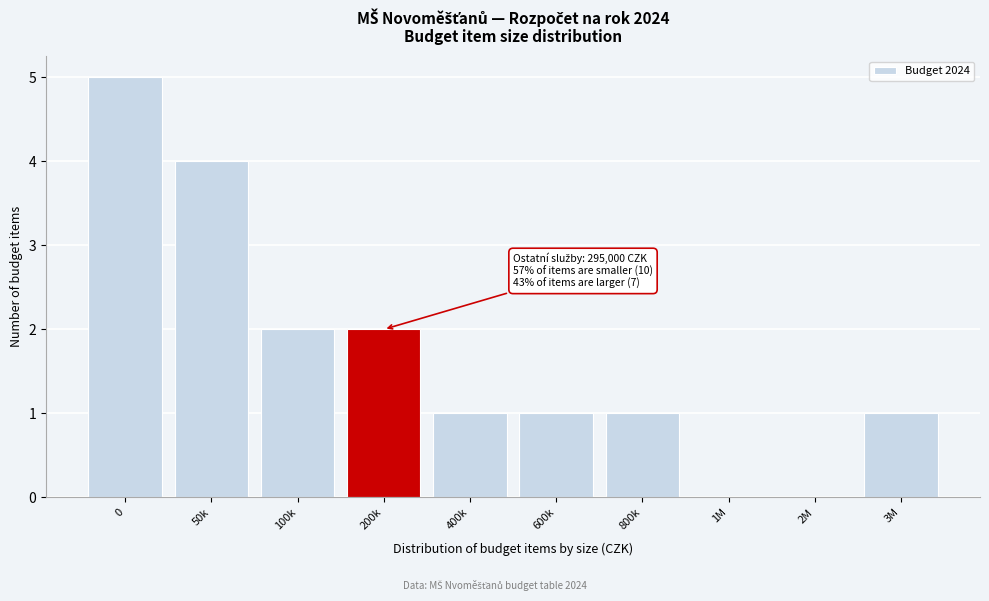

Reading left to right, list all the values displayed in this chart.

0=5	50k=4	100k=2	200k=2	400k=1	600k=1	800k=1	1M=0	2M=0	3M=1